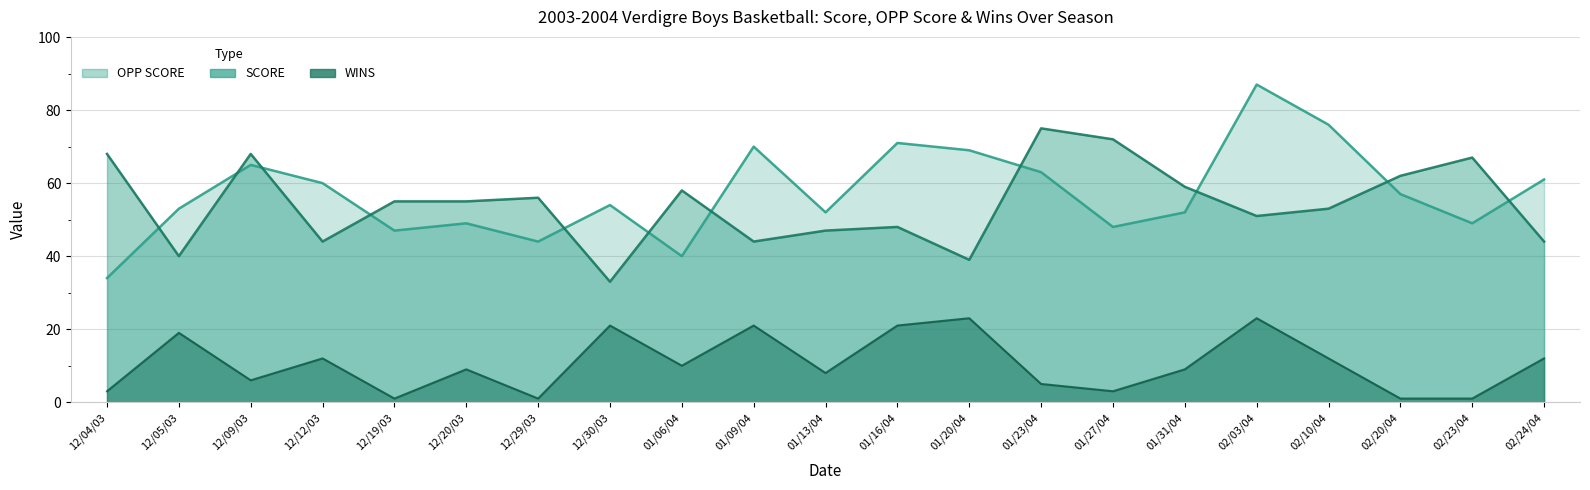

What are all the series names shown in the legend?

OPP SCORE, SCORE, WINS